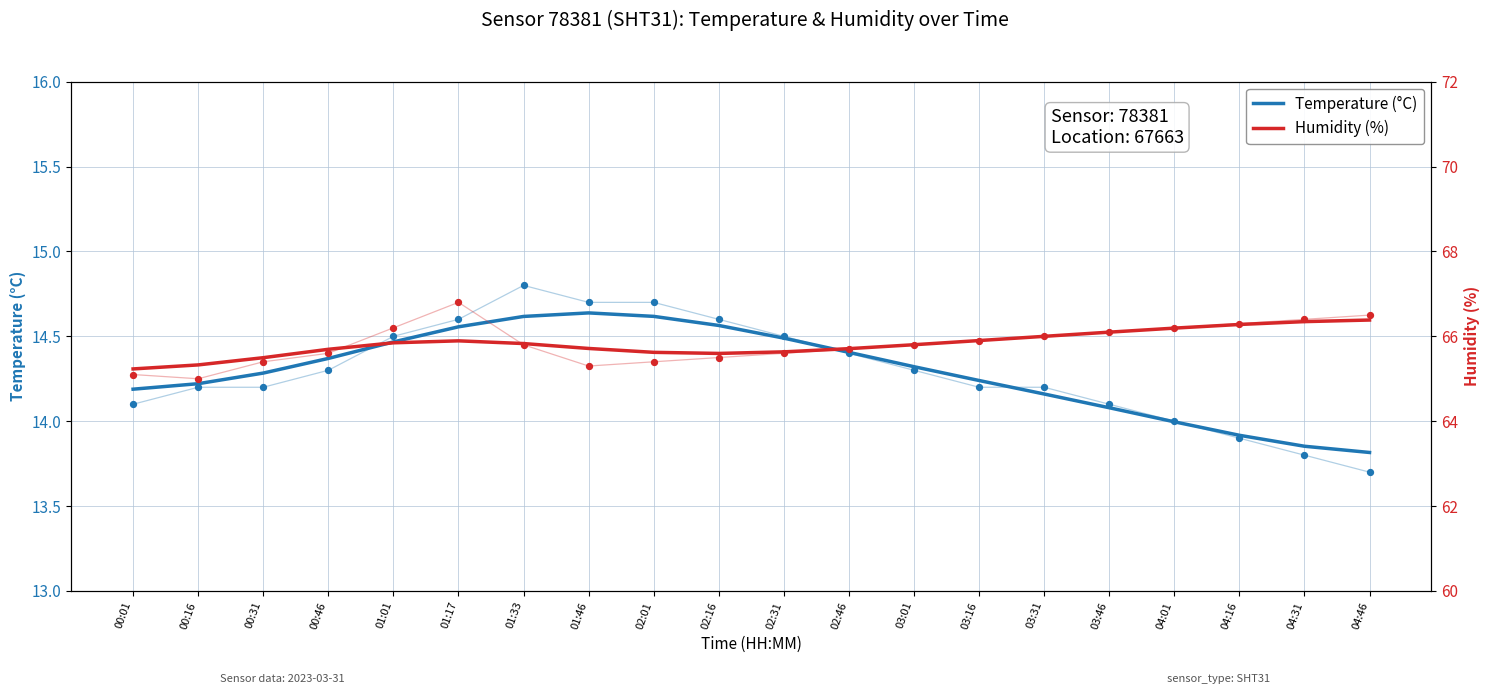

Which series has the largest total across all categories?

Humidity (%)